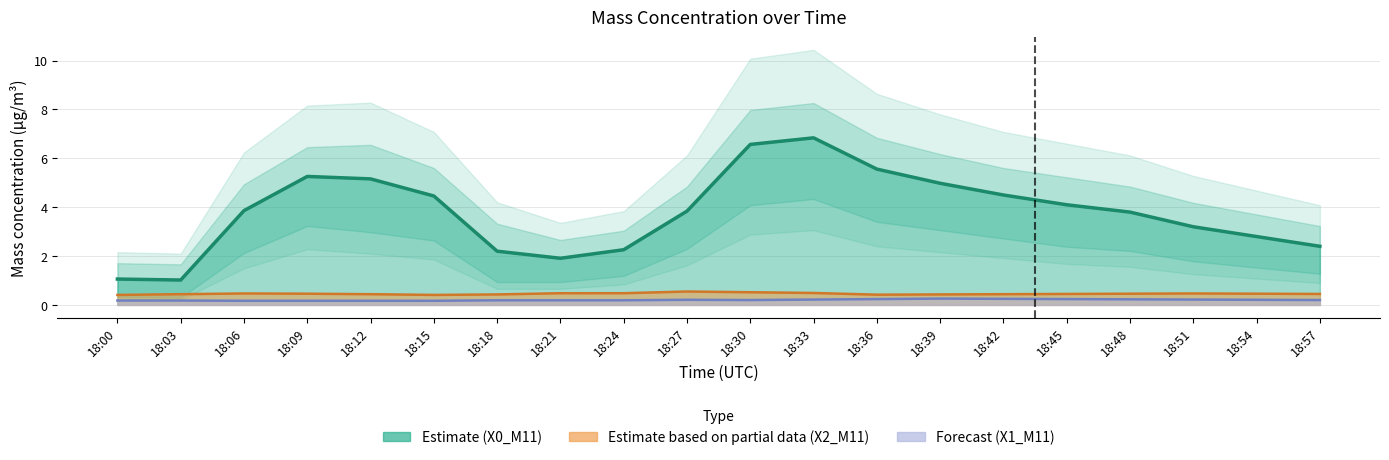

How many interior local peaks does the X0_M11 (μg/m³) series have?

2